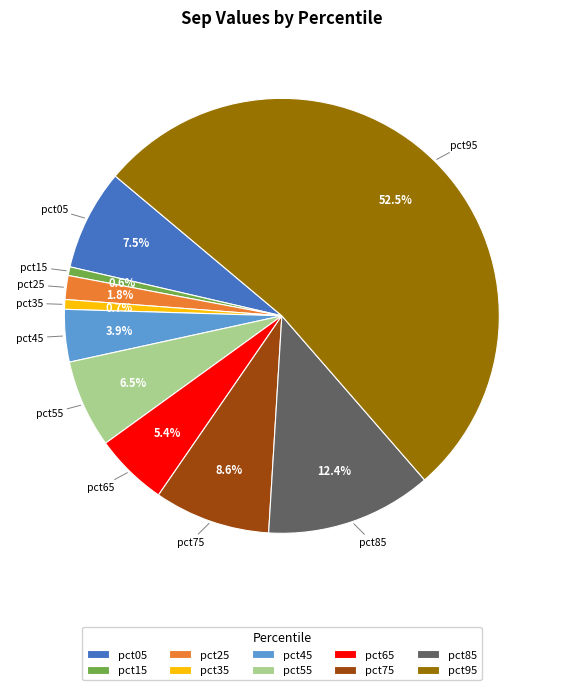

What is the largest slice in the pie chart?

pct95